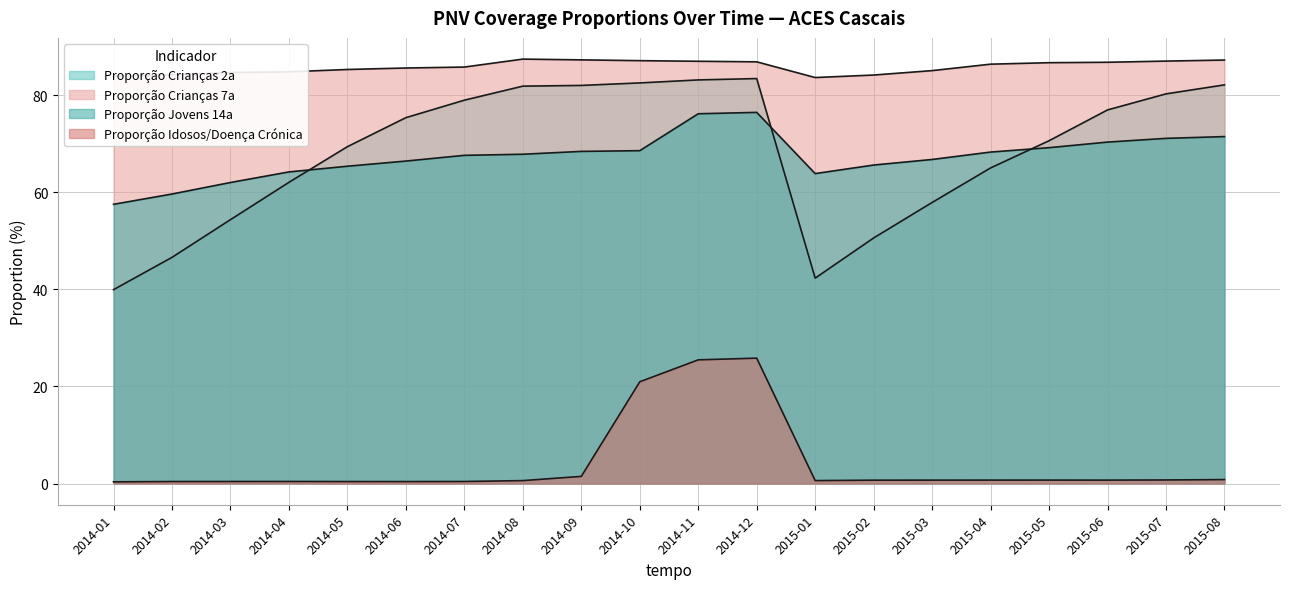

At which category does proporcao_criancas_7a reach its first local valley?

2015-01